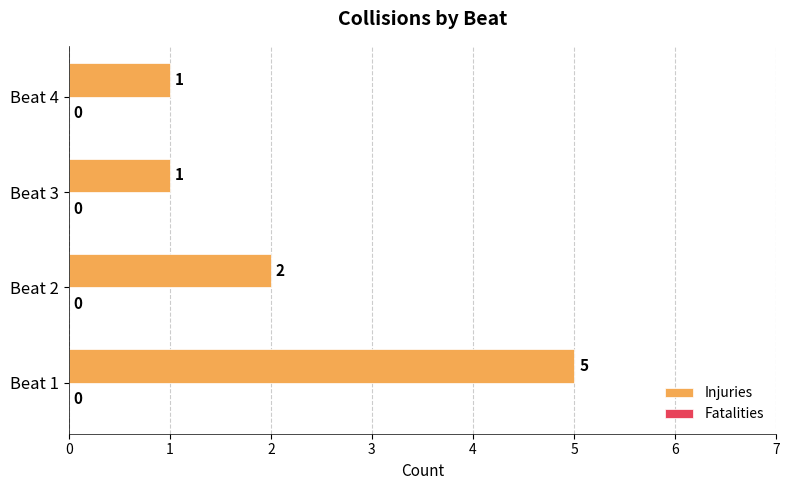

Reading top to bottom, what are all the values shown in this chart?

Beat 4=1	Beat 3=1	Beat 2=2	Beat 1=5